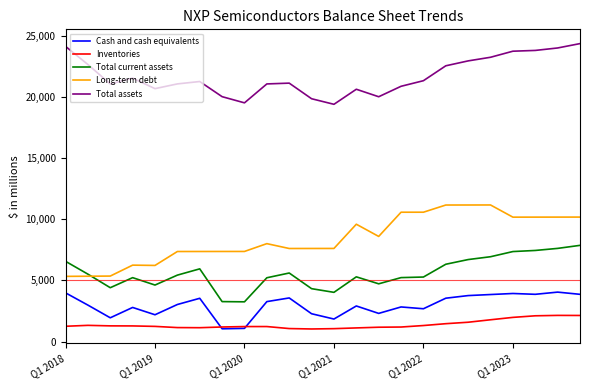

What is the minimum value shown in the chart?

1030